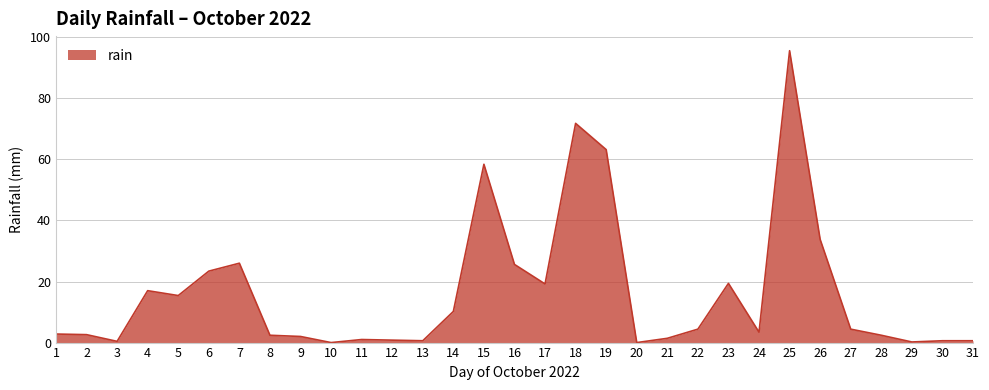

True or false: the data shows 71.8 at 18.

True